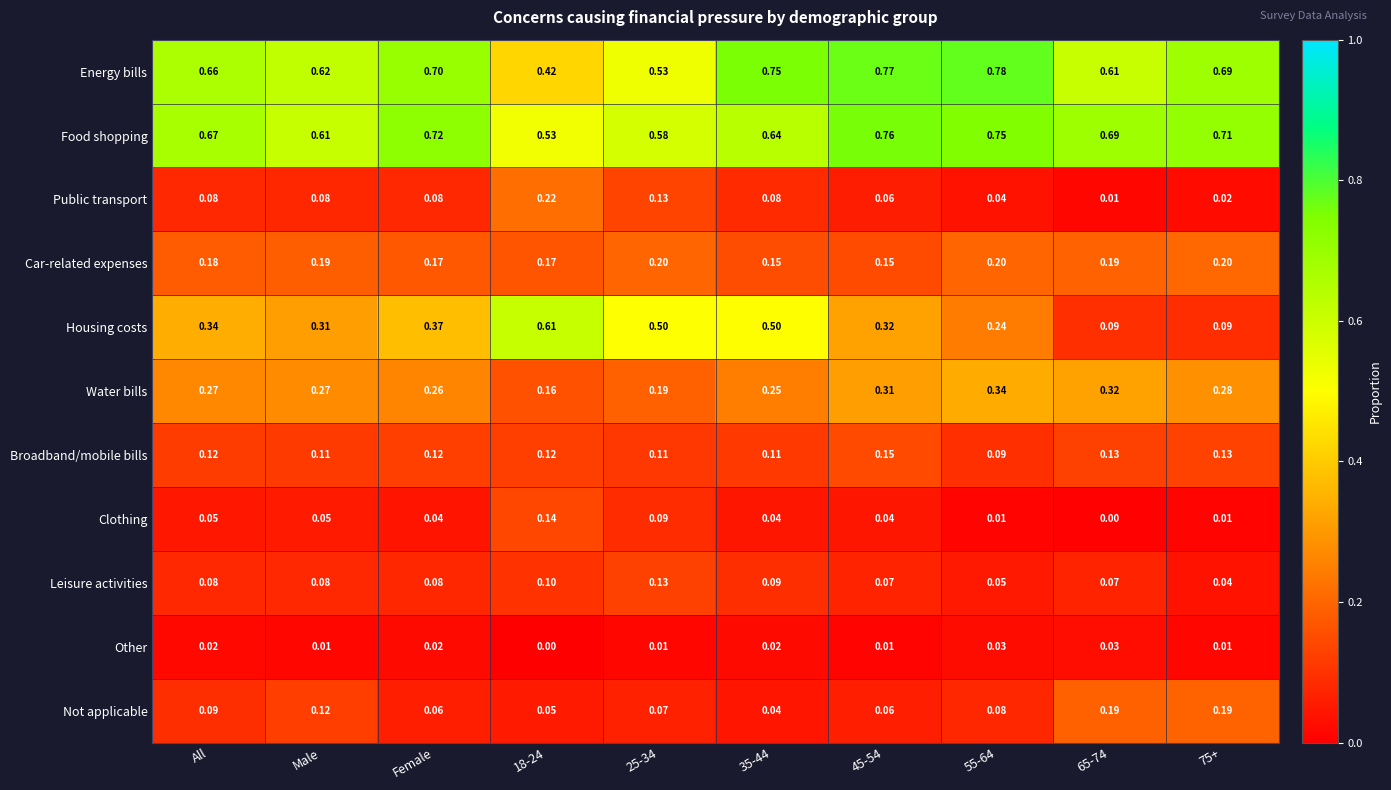

Is the value of Housing costs at Female greater than the value of Other at 75+?

Yes